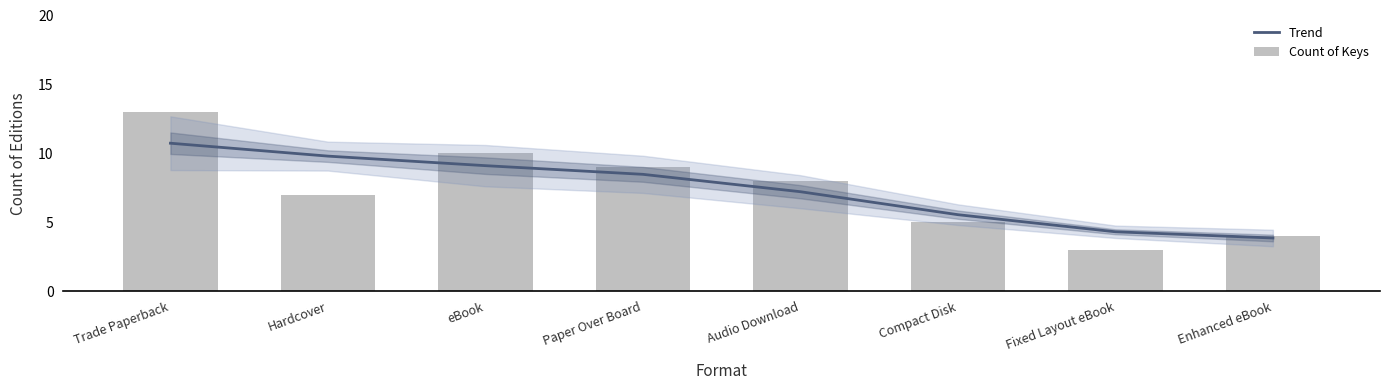

Between Paper Over Board and Compact Disk, which is larger?

Paper Over Board